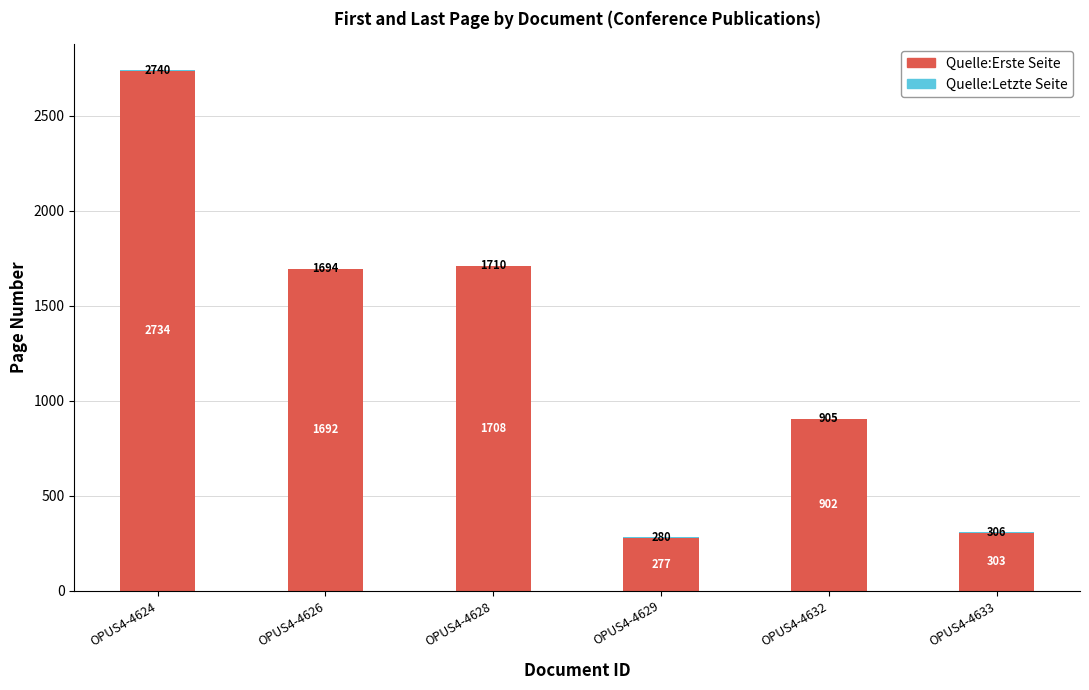

What is the approximate value of Quelle:Erste Seite at OPUS4-4629, to the nearest 10?

280